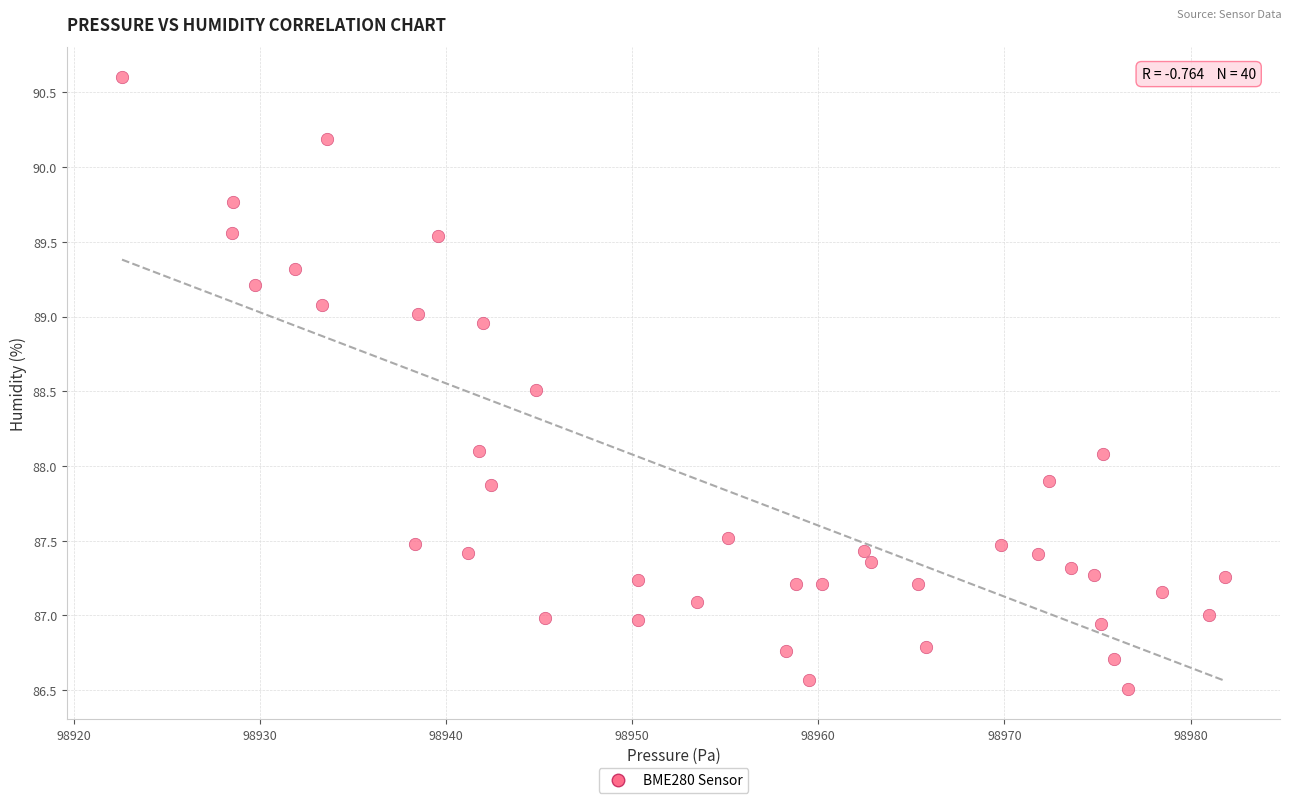

What is the range of Y values (max minus min)?

4.1